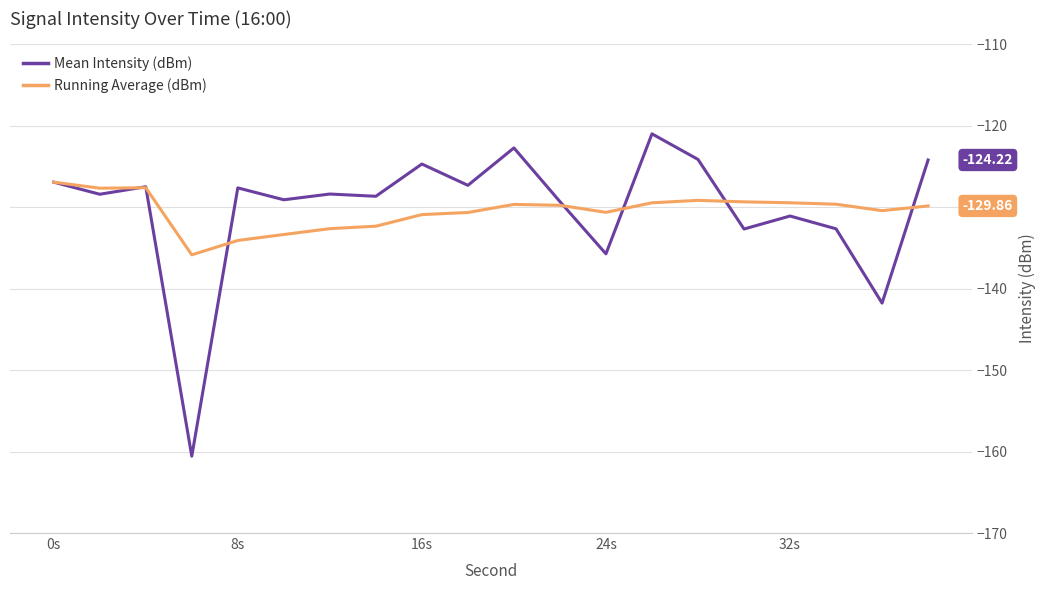

What is the average value of the Mean Intensity (dBm) series?

-130.2